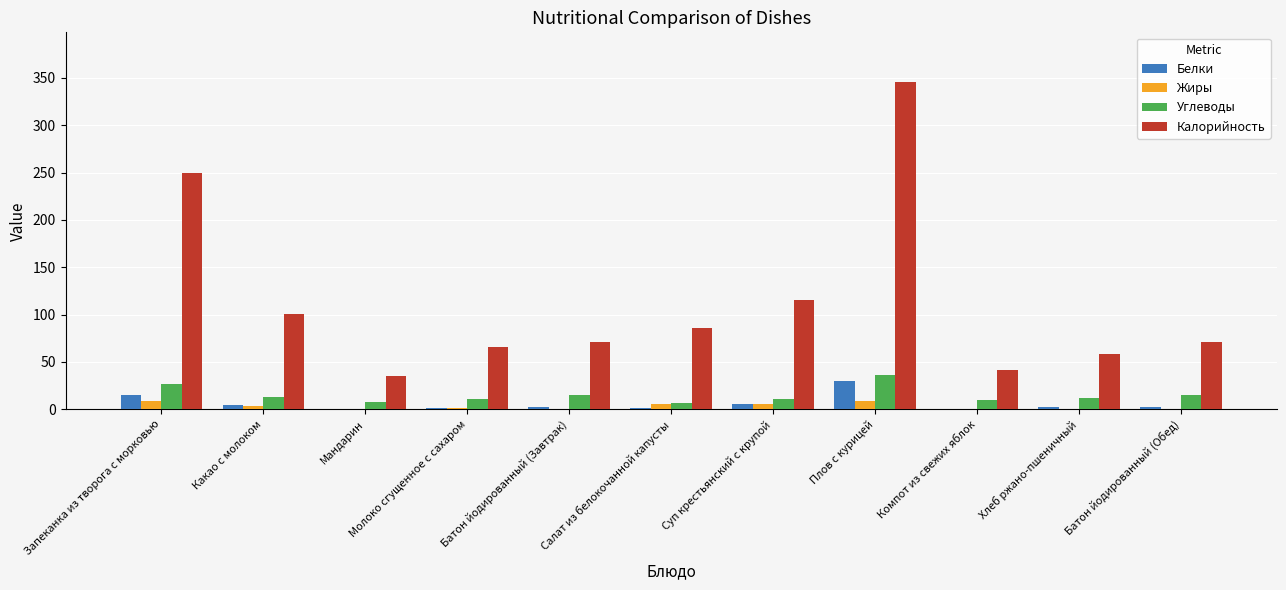

Is it true that Калорийность equals 41.6 at Компот из свежих яблок?

True